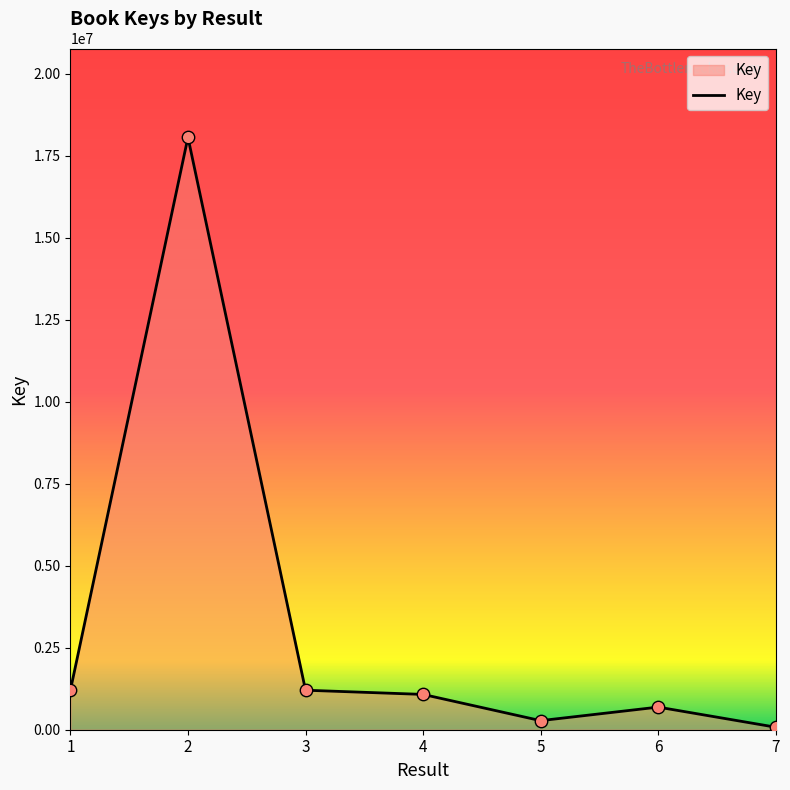

What is the change in value from 5 to 7?

-200402